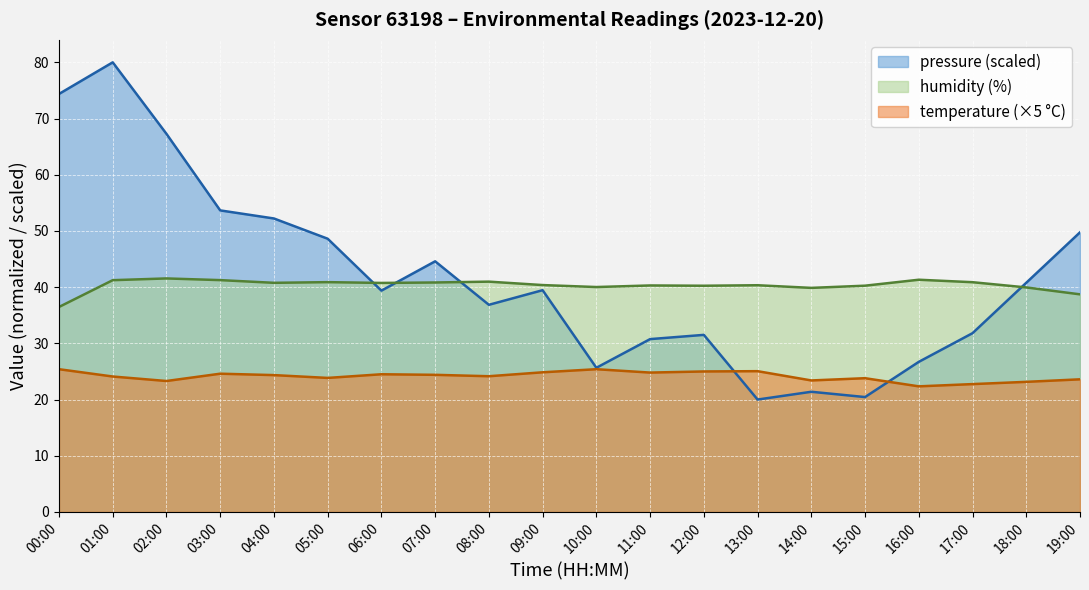

Rank the series at 00:00 from highest to lowest value.

pressure (scaled), humidity (%), temperature (×5 °C)